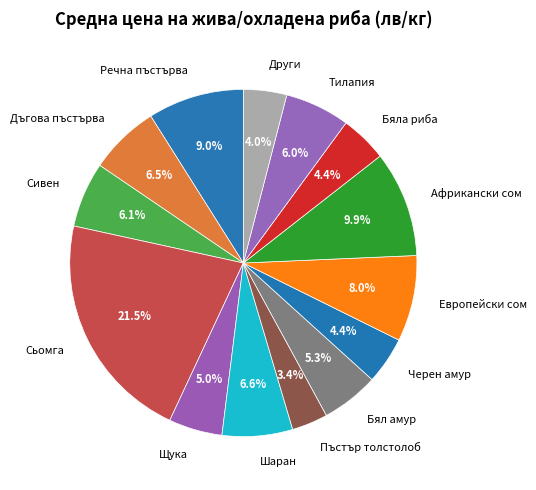

What is the total percentage of Бял амур and Шаран?

11.9%